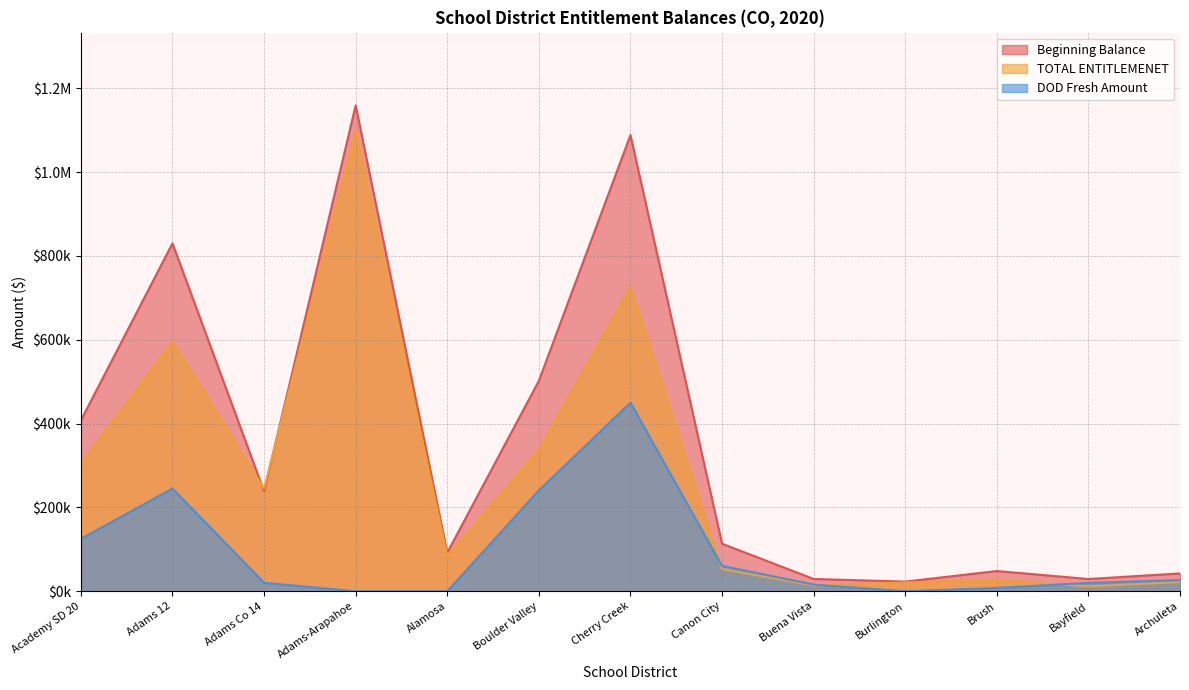

At which category does Beginning Balance reach its first local valley?

Adams Co 14